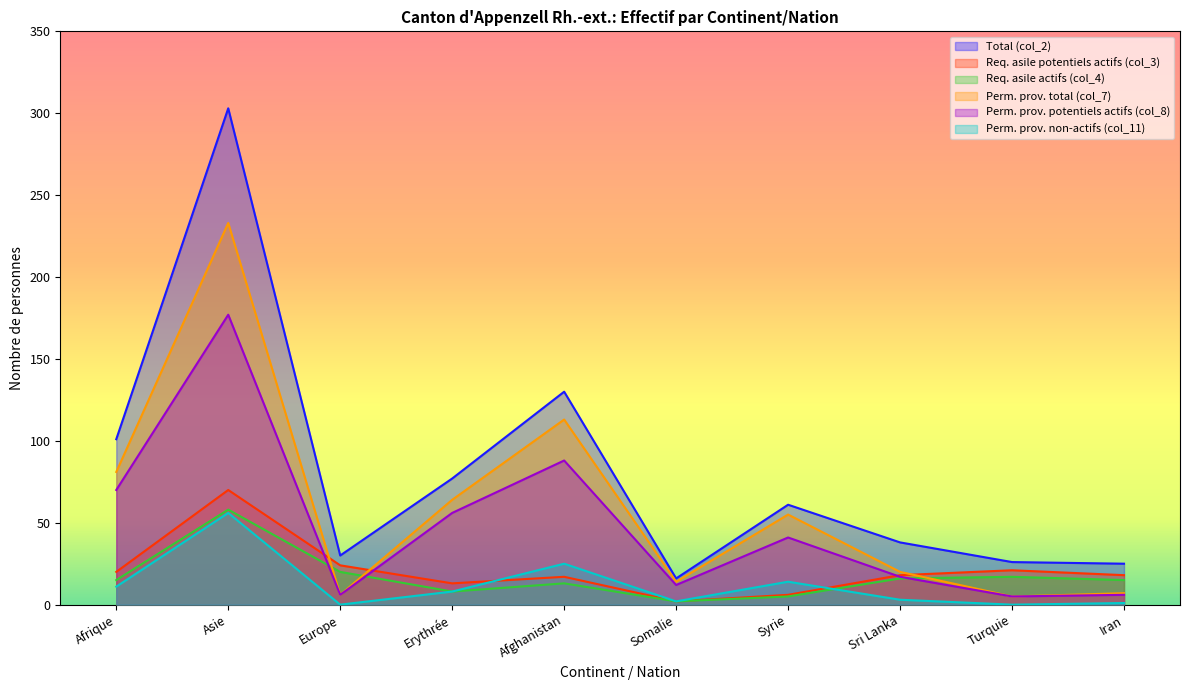

Does the chart display data point markers on the line(s)?

No